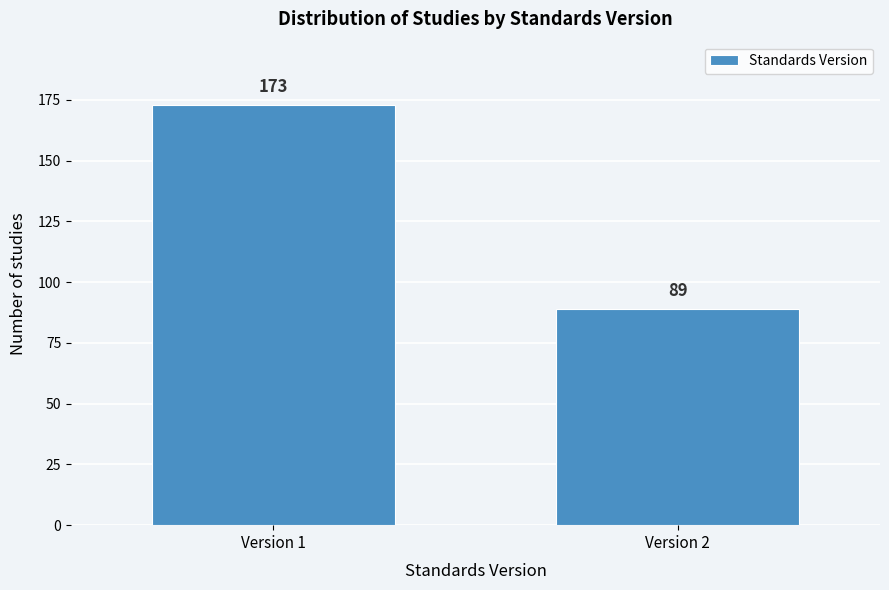

Reading right to left, extract all data points from this chart.

Version 2=89	Version 1=173